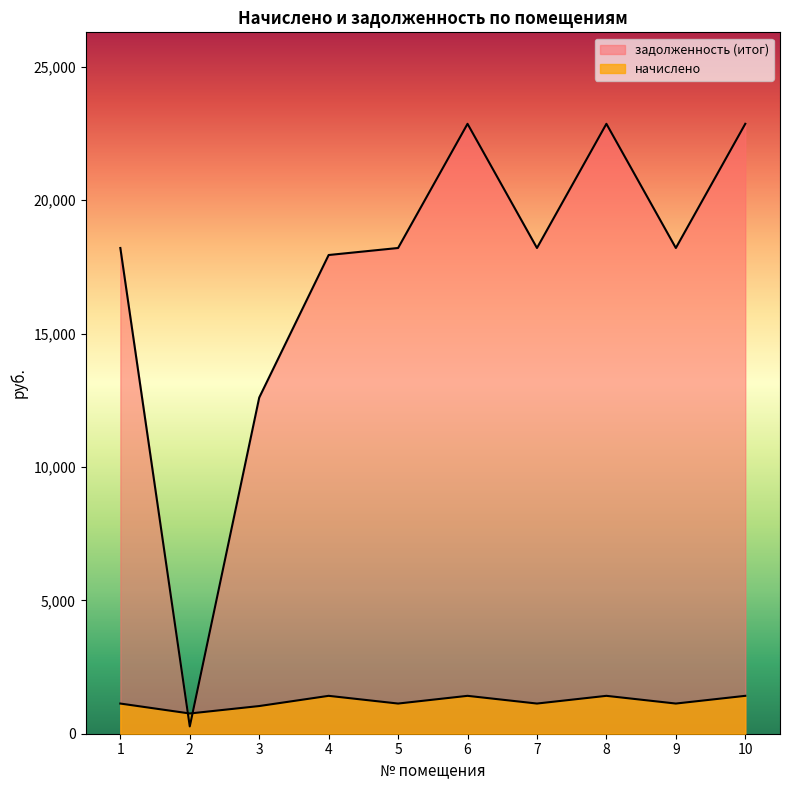

Is the value of начислено at 8 greater than the value of задолженность (итог) at 1?

No